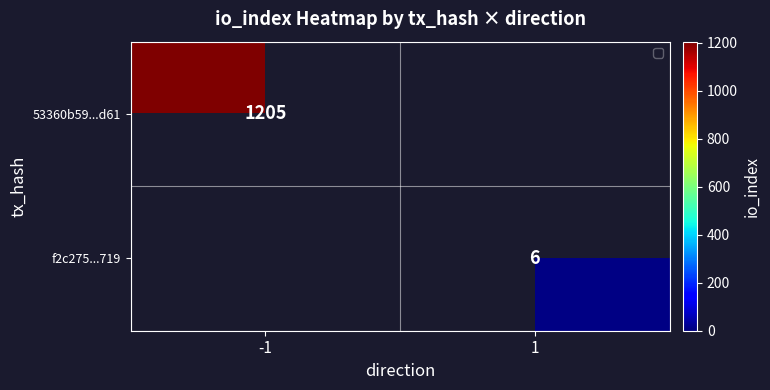

What is the smallest value displayed?

6.0